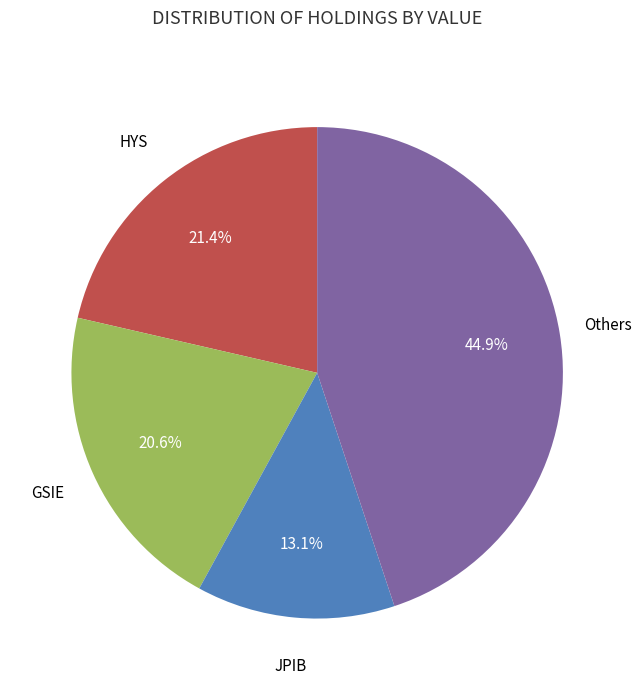

Is there any slice that represents more than half of the pie?

No